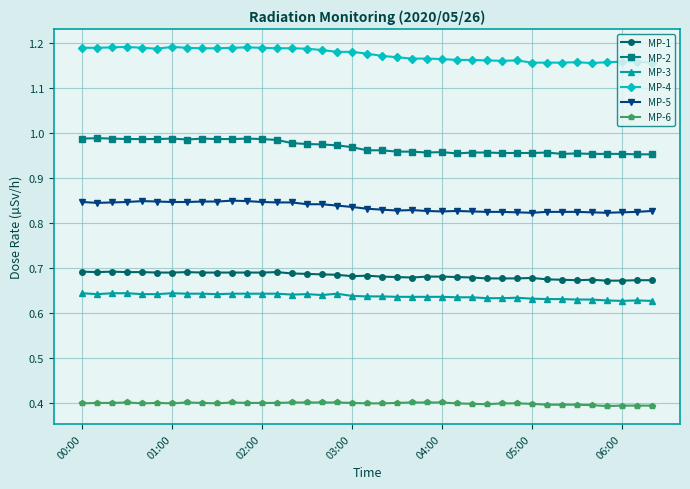

Which series has the largest total across all categories?

MP-4